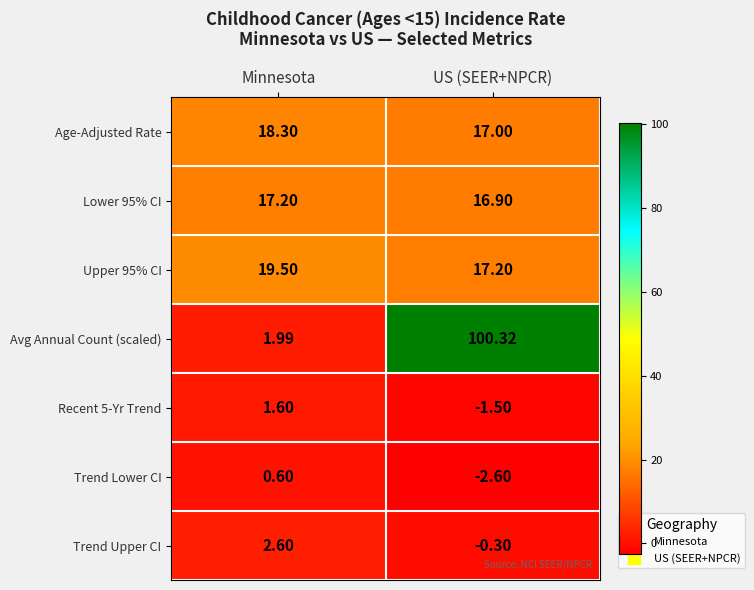

Which series has the largest range (max minus min)?

Avg Annual Count (scaled)